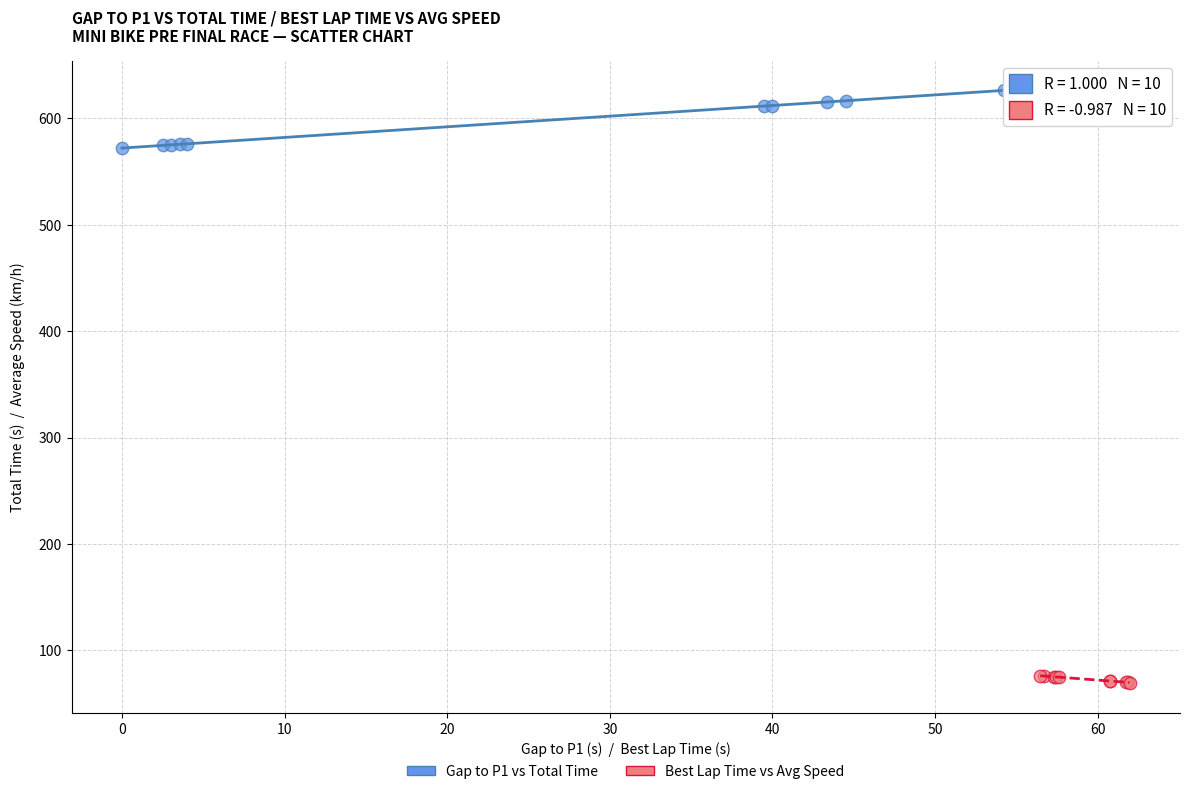

Which series contains the lowest Y value?

Best Lap Time vs Avg Speed